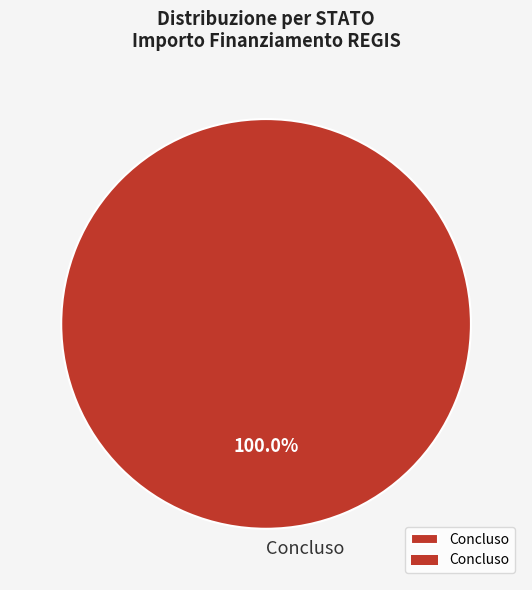

Rank the categories by value from lowest to highest.

Concluso